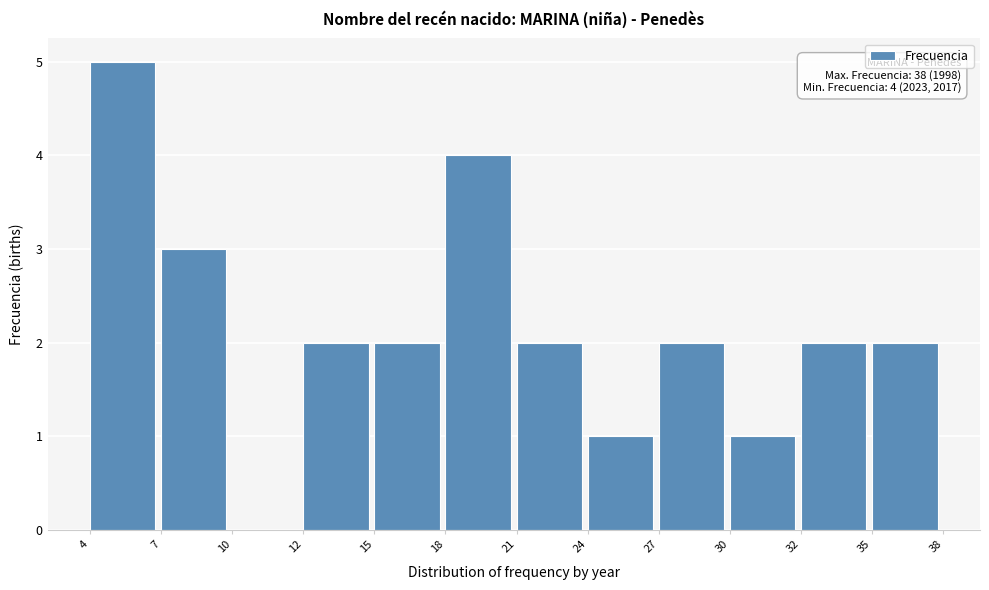

Reading right to left, list all the values displayed in this chart.

35=2	32=2	30=1	27=2	24=1	21=2	18=4	15=2	12=2	10=0	7=3	4=5